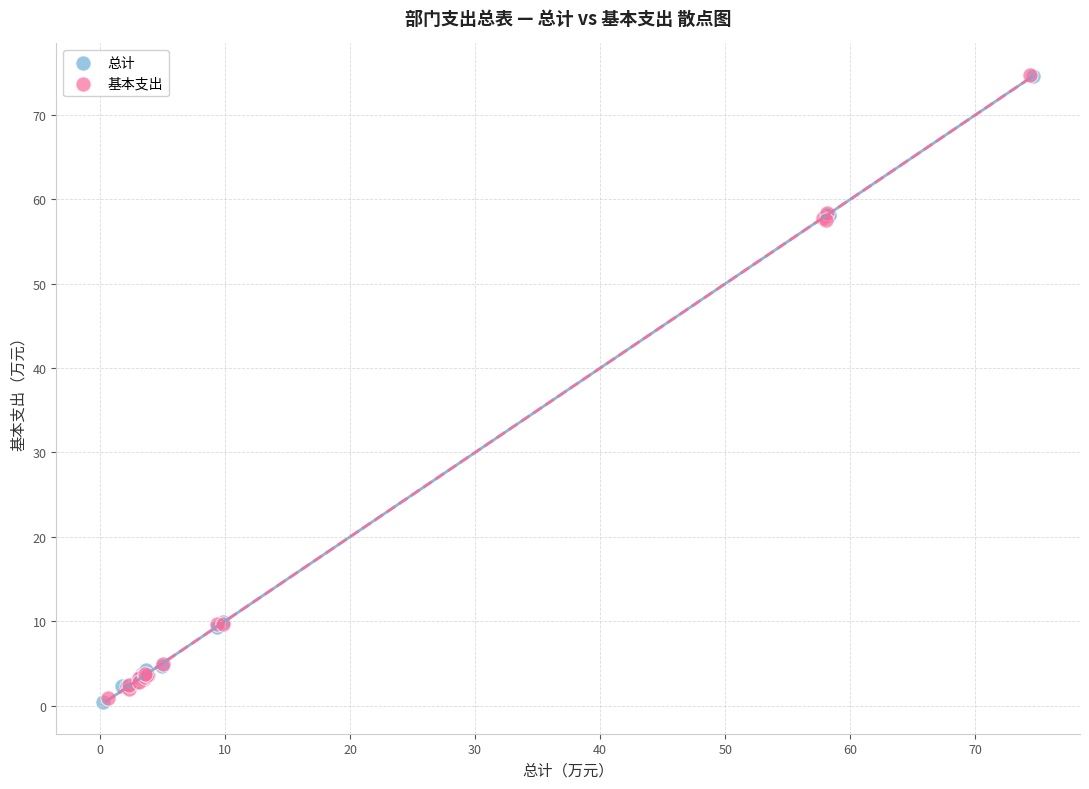

What are all the series names shown in the legend?

总计, 基本支出